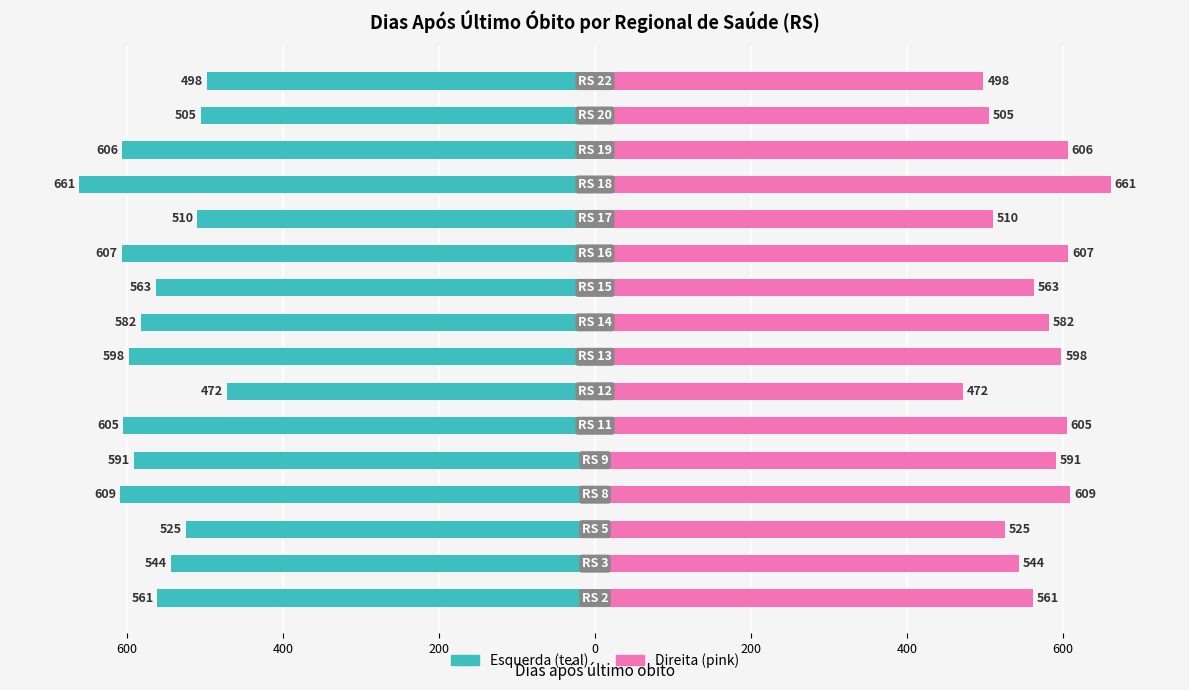

What is the difference between the values at RS 15 and RS 2?

2